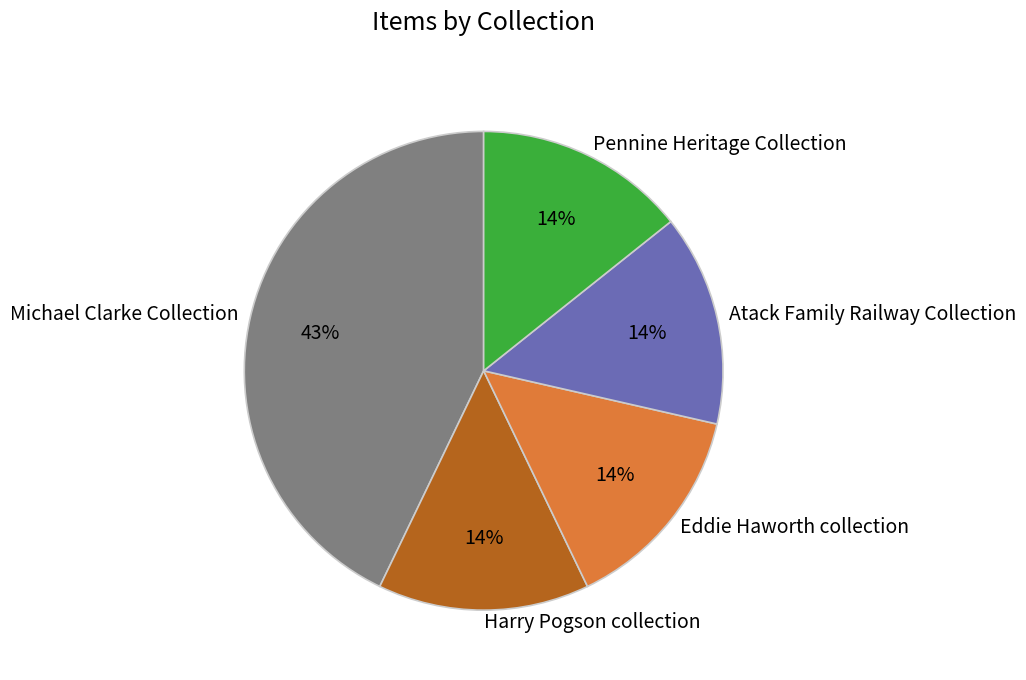

The Pennine Heritage Collection slice represents 14% of the pie. True or false?

True